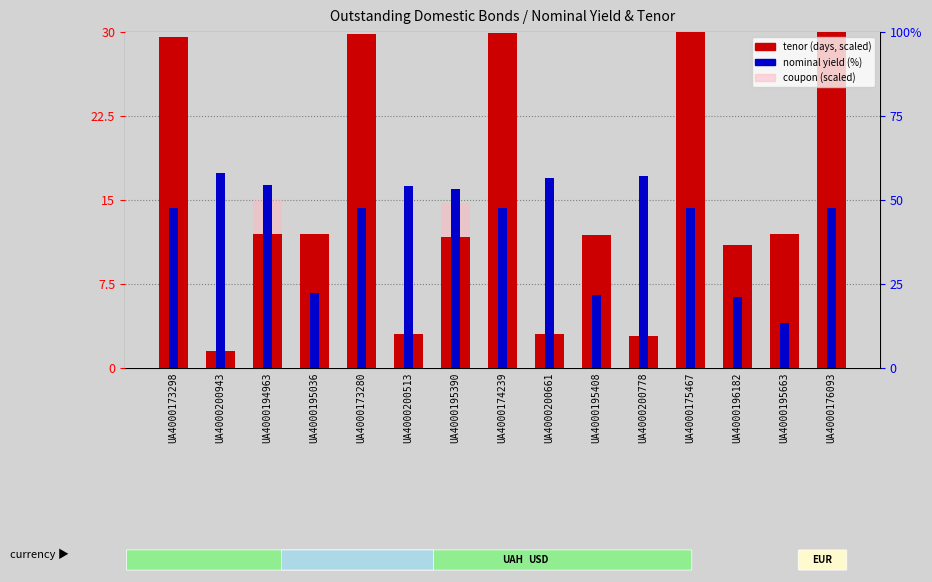

Reading left to right, what are all the values shown in this chart?

tenor (days, scaled): UA4000173298=29.6	UA4000200943=1.5	UA4000194963=12.0	UA4000195036=12.0	UA4000173280=29.8	UA4000200513=3.0	UA4000195390=11.7	UA4000174239=29.9	UA4000200661=3.0	UA4000195408=11.9	UA4000200778=2.9	UA4000175467=30.0	UA4000196182=11.0	UA4000195663=12.0	UA4000176093=30.0
nominal yield (%): UA4000173298=14.2	UA4000200943=17.4	UA4000194963=16.3	UA4000195036=6.7	UA4000173280=14.2	UA4000200513=16.2	UA4000195390=16.0	UA4000174239=14.2	UA4000200661=16.9	UA4000195408=6.5	UA4000200778=17.1	UA4000175467=14.2	UA4000196182=6.3	UA4000195663=4.0	UA4000176093=14.2
coupon (scaled): UA4000173298=13.1	UA4000200943=0.0	UA4000194963=15.0	UA4000195036=6.1	UA4000173280=13.1	UA4000200513=0.0	UA4000195390=14.7	UA4000174239=13.1	UA4000200661=0.0	UA4000195408=6.0	UA4000200778=0.0	UA4000175467=13.1	UA4000196182=5.8	UA4000195663=3.7	UA4000176093=13.1